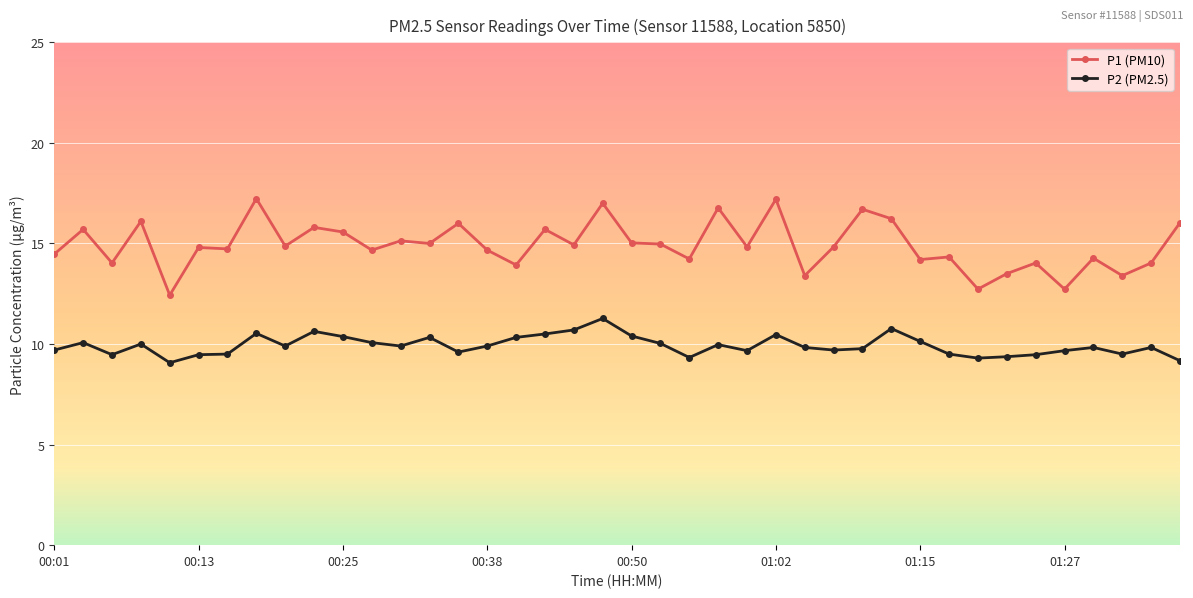

At how many categories does at least one series exceed 12?

40